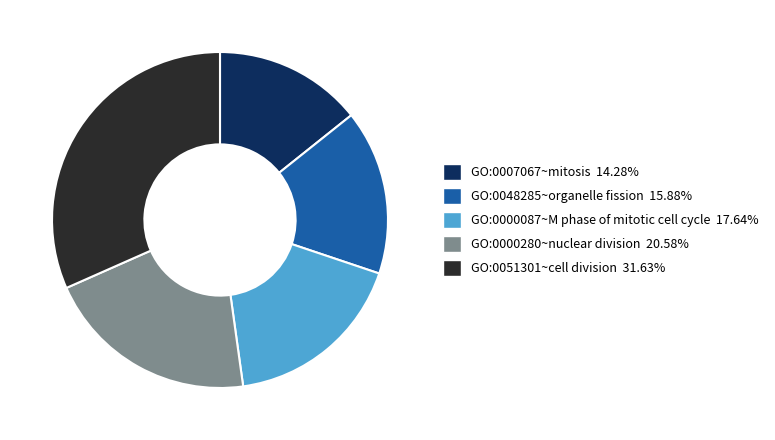

Count the number of slices in the pie.

5